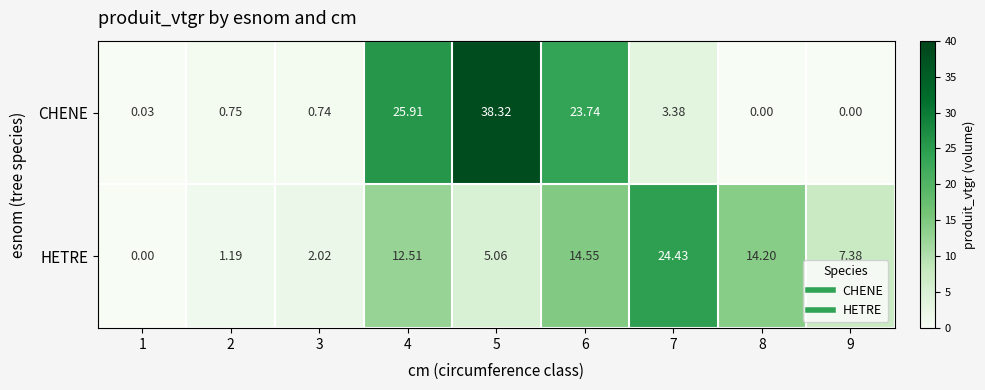

Which series has the largest total across all categories?

CHENE